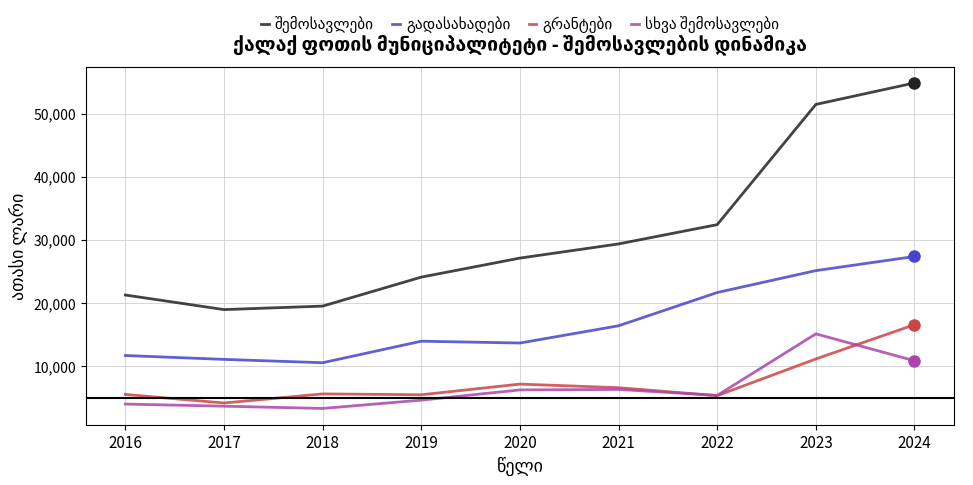

What is the minimum value shown in the chart?

3331.5